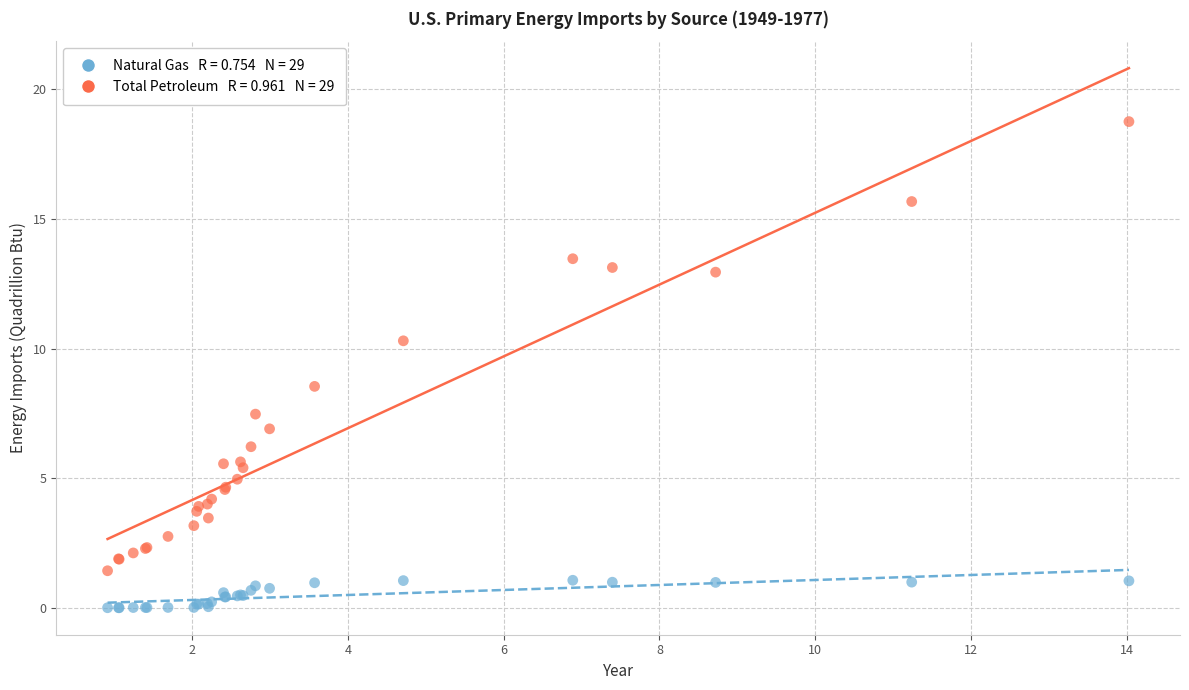

Across all series, what Y value is closest to 9?

8.5